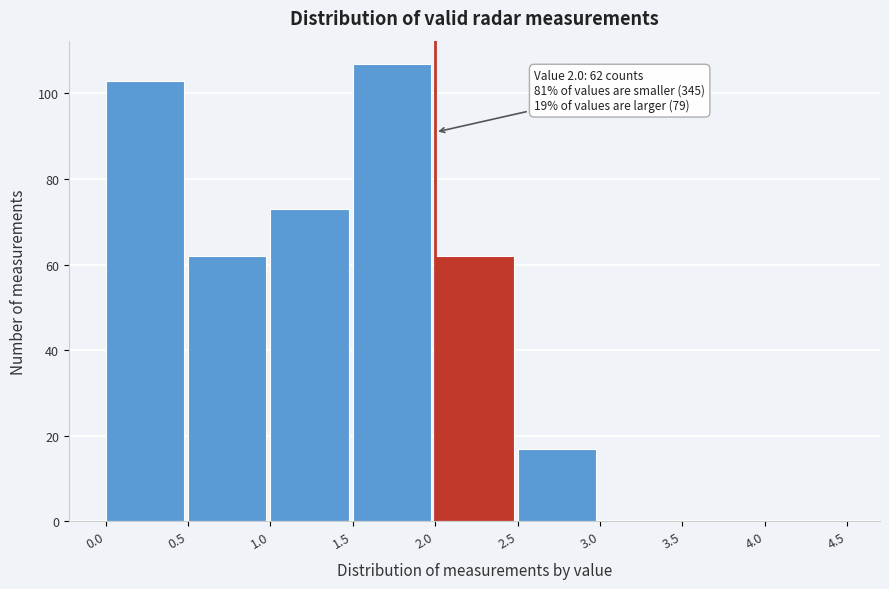

Which range on the x-axis has the tallest bar?

1.5 to 2.0